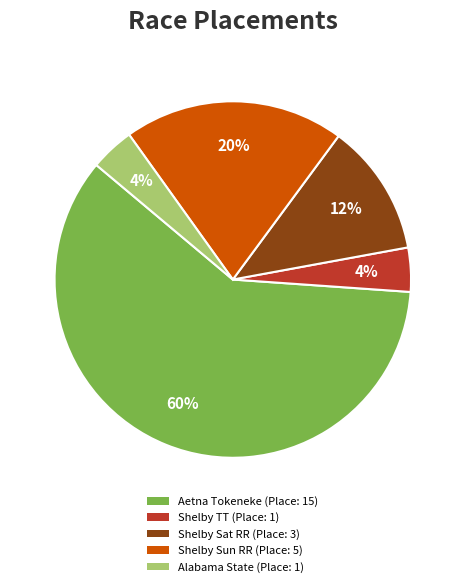

How many segments does this pie chart have?

5